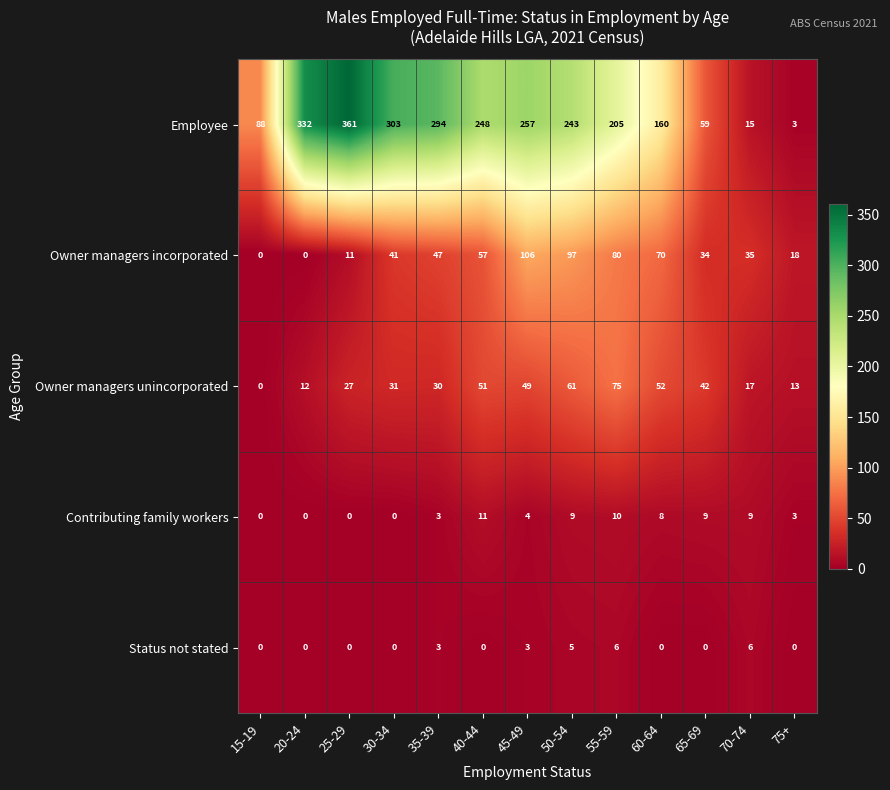

Rank the series by their maximum value, from lowest to highest.

Status not stated, Contributing family workers, Owner managers unincorporated, Owner managers incorporated, Employee